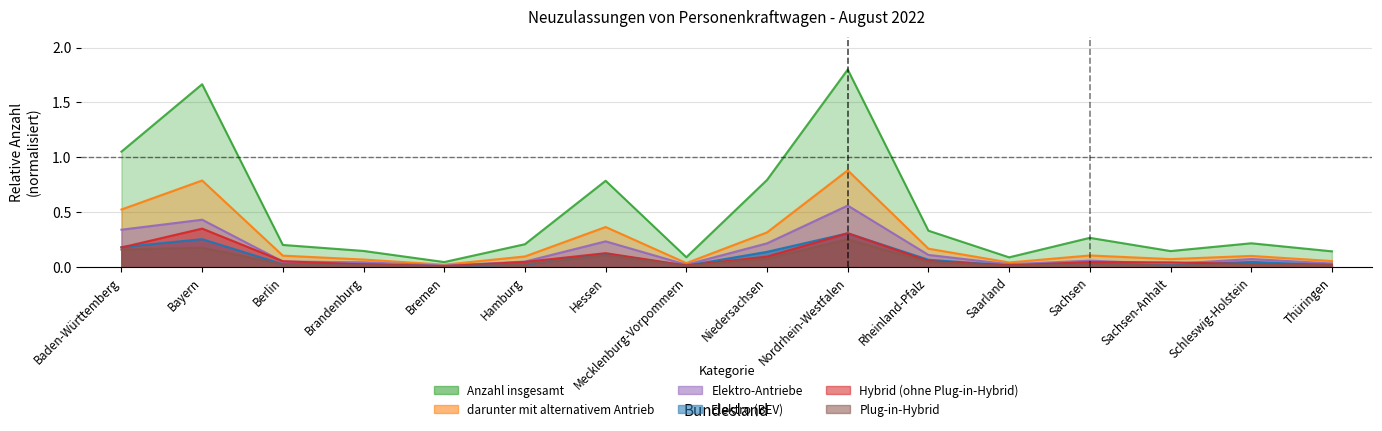

Is the value of darunter mit alternativem Antrieb at Bayern greater than the value of Elektro-Antriebe at Hamburg?

Yes